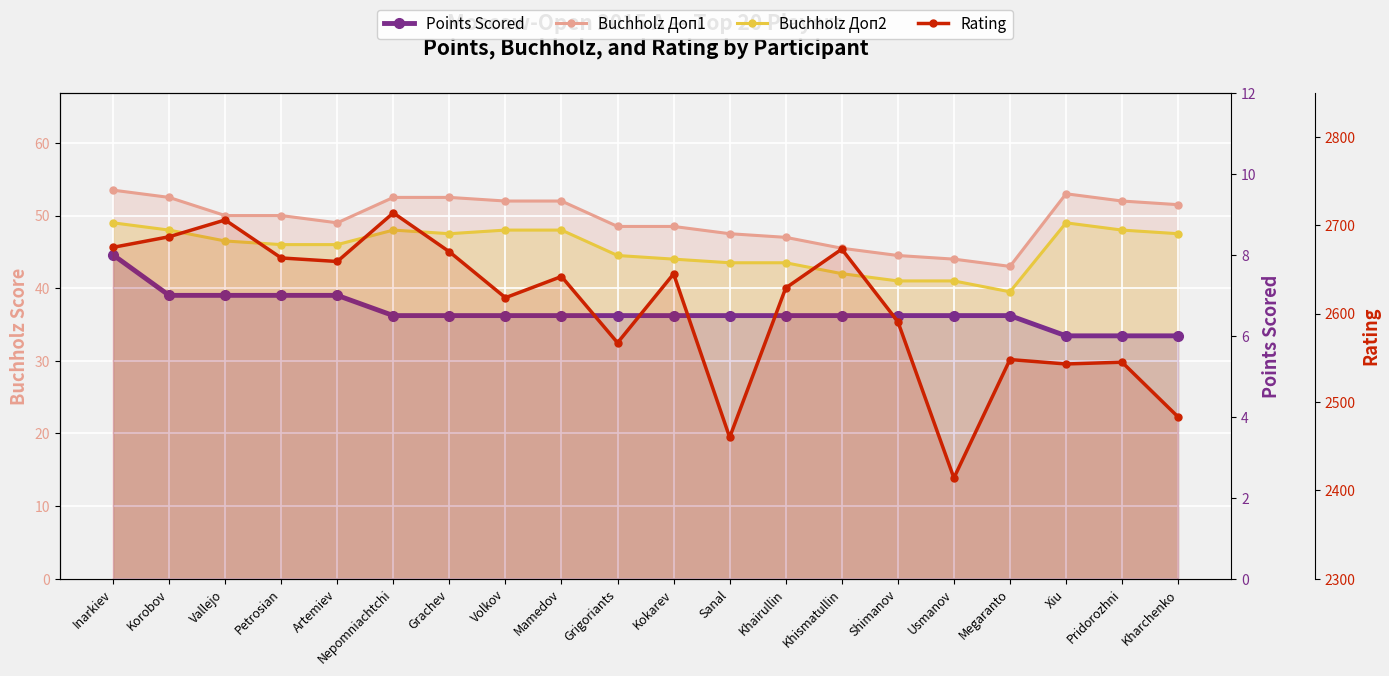

Reading left to right, extract all data points from this chart.

Buchholz Доп1 line: Inarkiev=53.5	Korobov=52.5	Vallejo=50.0	Petrosian=50.0	Artemiev=49.0	Nepomniachtchi=52.5	Grachev=52.5	Volkov=52.0	Mamedov=52.0	Grigoriants=48.5	Kokarev=48.5	Sanal=47.5	Khairullin=47.0	Khismatullin=45.5	Shimanov=44.5	Usmanov=44.0	Megaranto=43.0	Xiu=53.0	Pridorozhni=52.0	Kharchenko=51.5
Buchholz Доп2 line: Inarkiev=49.0	Korobov=48.0	Vallejo=46.5	Petrosian=46.0	Artemiev=46.0	Nepomniachtchi=48.0	Grachev=47.5	Volkov=48.0	Mamedov=48.0	Grigoriants=44.5	Kokarev=44.0	Sanal=43.5	Khairullin=43.5	Khismatullin=42.0	Shimanov=41.0	Usmanov=41.0	Megaranto=39.5	Xiu=49.0	Pridorozhni=48.0	Kharchenko=47.5
Points: Inarkiev=8.0	Korobov=7.0	Vallejo=7.0	Petrosian=7.0	Artemiev=7.0	Nepomniachtchi=6.5	Grachev=6.5	Volkov=6.5	Mamedov=6.5	Grigoriants=6.5	Kokarev=6.5	Sanal=6.5	Khairullin=6.5	Khismatullin=6.5	Shimanov=6.5	Usmanov=6.5	Megaranto=6.5	Xiu=6.0	Pridorozhni=6.0	Kharchenko=6.0
Rating: Inarkiev=2675.0	Korobov=2687.0	Vallejo=2706.0	Petrosian=2663.0	Artemiev=2659.0	Nepomniachtchi=2714.0	Grachev=2670.0	Volkov=2618.0	Mamedov=2642.0	Grigoriants=2567.0	Kokarev=2645.0	Sanal=2460.0	Khairullin=2629.0	Khismatullin=2673.0	Shimanov=2591.0	Usmanov=2414.0	Megaranto=2548.0	Xiu=2543.0	Pridorozhni=2545.0	Kharchenko=2483.0